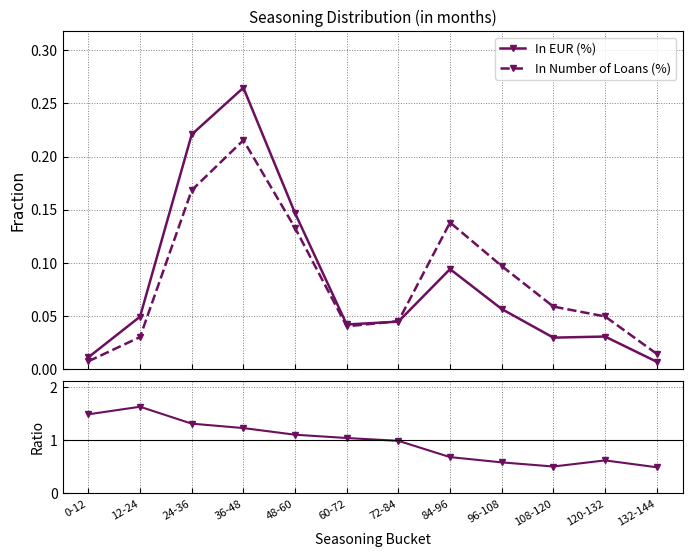

Reading left to right, transcribe all the data shown in this chart.

In EUR (%): 0.0	0.0	0.2	0.3	0.1	0.0	0.0	0.1	0.1	0.0	0.0	0.0
In Number of Loans (%): 0.0	0.0	0.2	0.2	0.1	0.0	0.0	0.1	0.1	0.1	0.0	0.0
EUR% / Loans%: 1.5	1.6	1.3	1.2	1.1	1.0	1.0	0.7	0.6	0.5	0.6	0.5